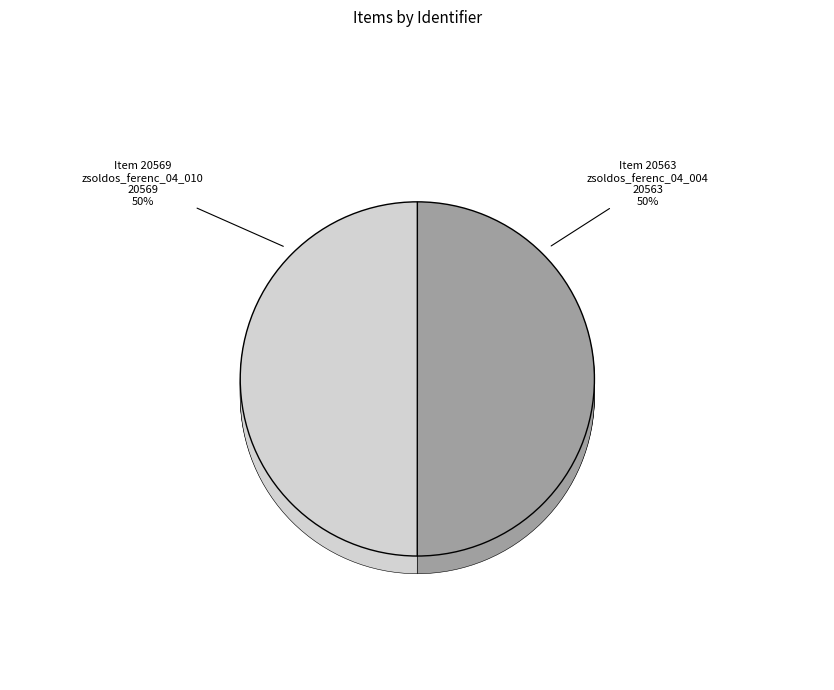

Do zsoldos_ferenc_04_004 and zsoldos_ferenc_04_010 together represent more than half of the pie?

Yes